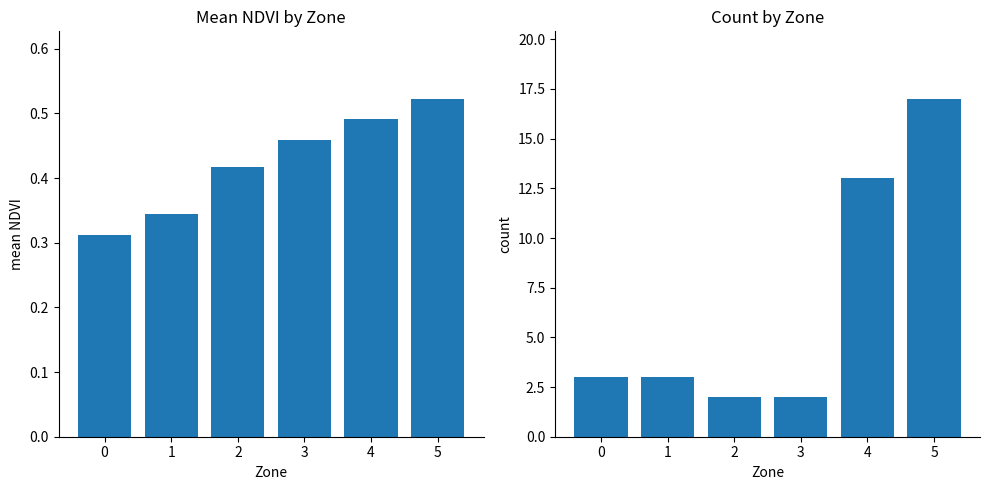

How many categories are shown in the chart?

6